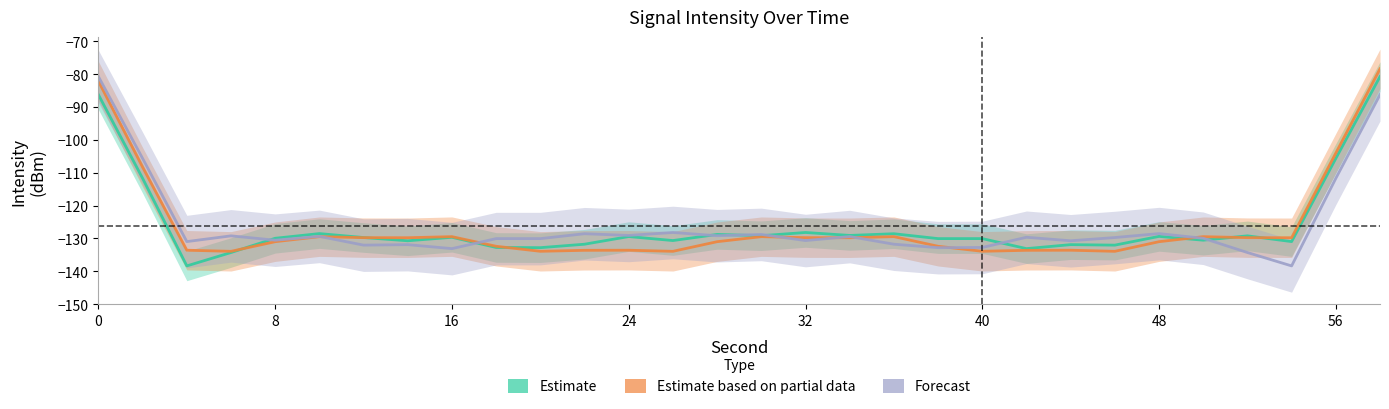

At how many categories does at least one series exceed -95?

2